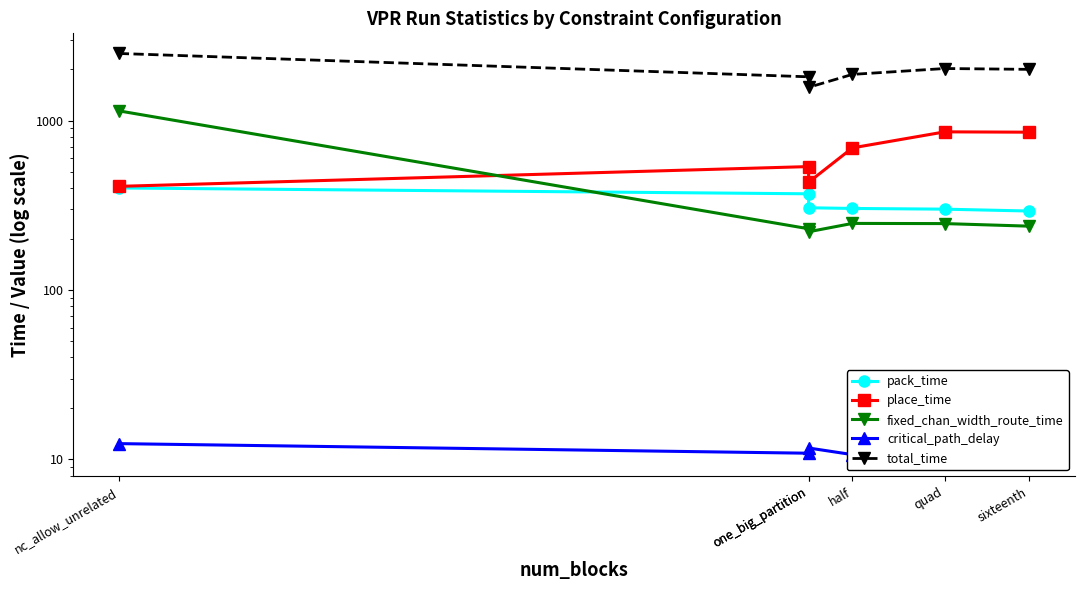

Reading left to right, list all the values displayed in this chart.

pack_time: 399.8	369.4	305.5	302.7	299.8	292.2
place_time: 408.6	534.6	432.2	689.4	857.2	853.2
fixed_chan_width_route_time: 1140.2	229.7	220.5	247.0	246.4	237.9
critical_path_delay: 12.4	10.9	11.7	10.7	11.4	10.4
total_time: 2486.6	1810.9	1569.2	1871.5	2027.0	2003.7